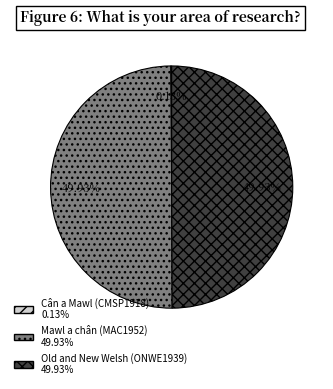

What portion of the pie excludes Old and New Welsh (ONWE1939)?

50.1%